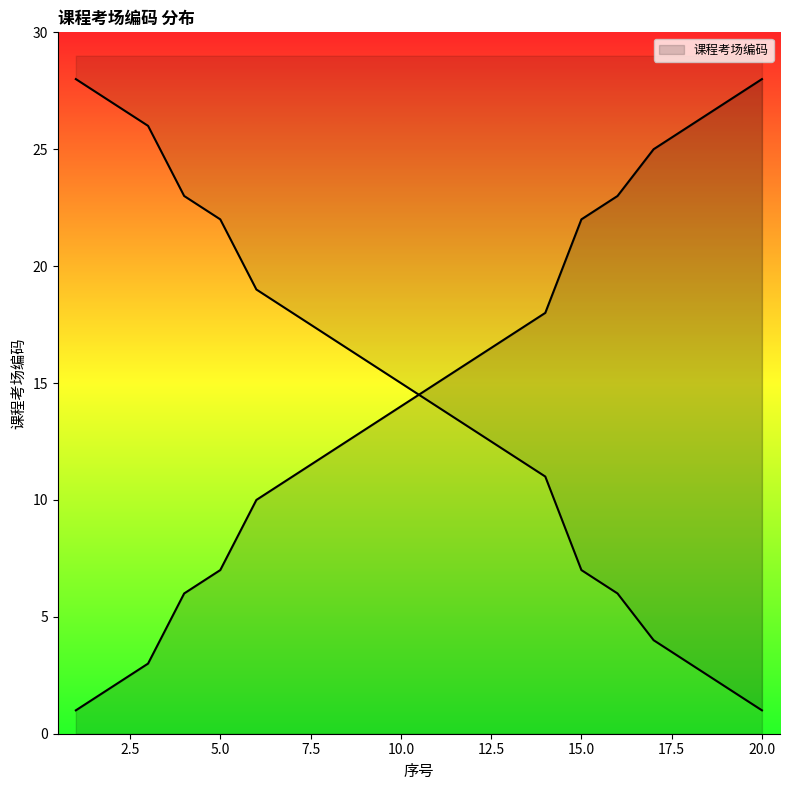

Rank the categories by value from lowest to highest.

1, 2, 3, 4, 5, 6, 7, 8, 9, 10, 11, 12, 13, 14, 15, 16, 17, 18, 19, 20